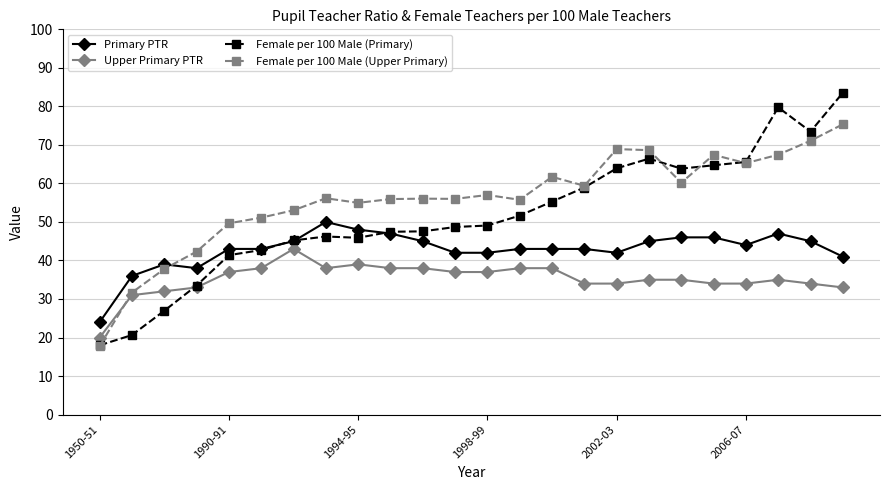

Which series has the widest spread of values?

Female per 100 Male (Primary)